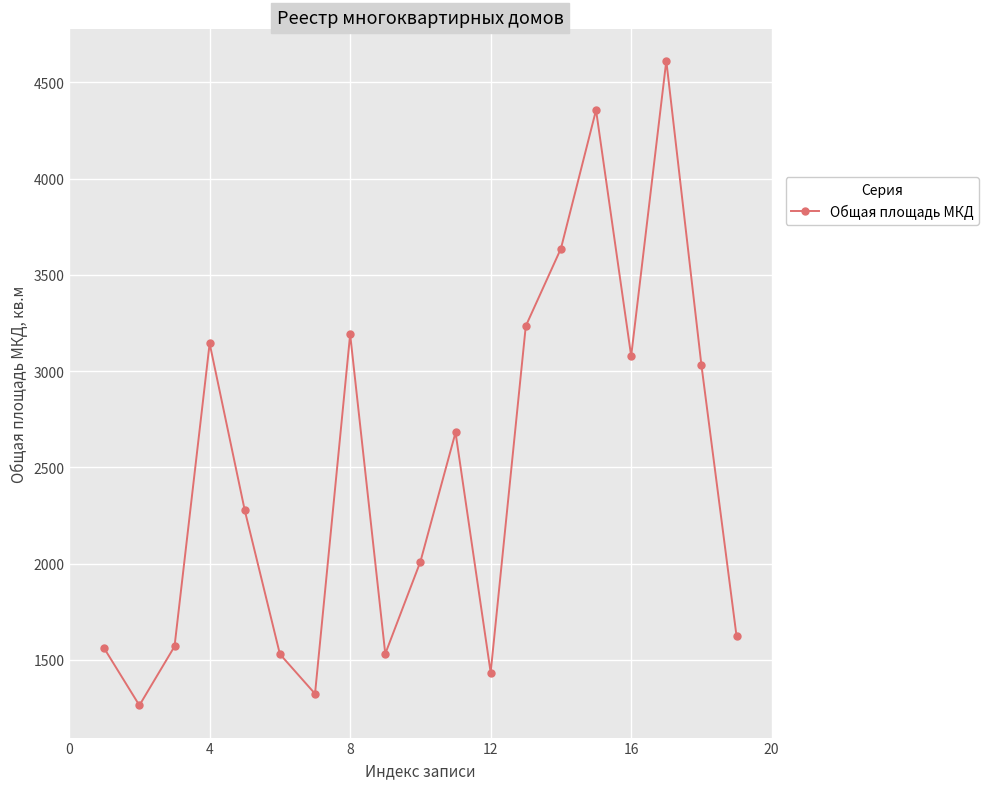

How many points are lower than both their immediate neighbors (excluding endpoints)?

5